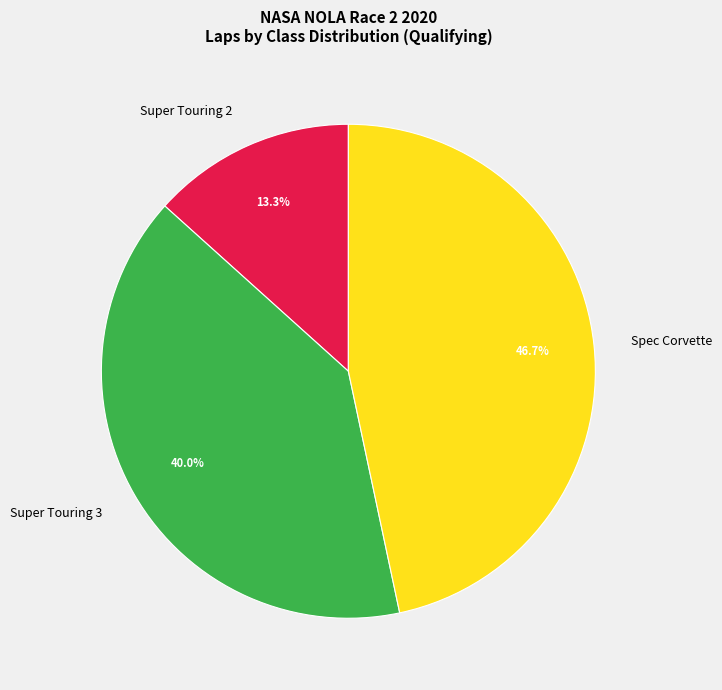

Which slice is the smallest?

Super Touring 2